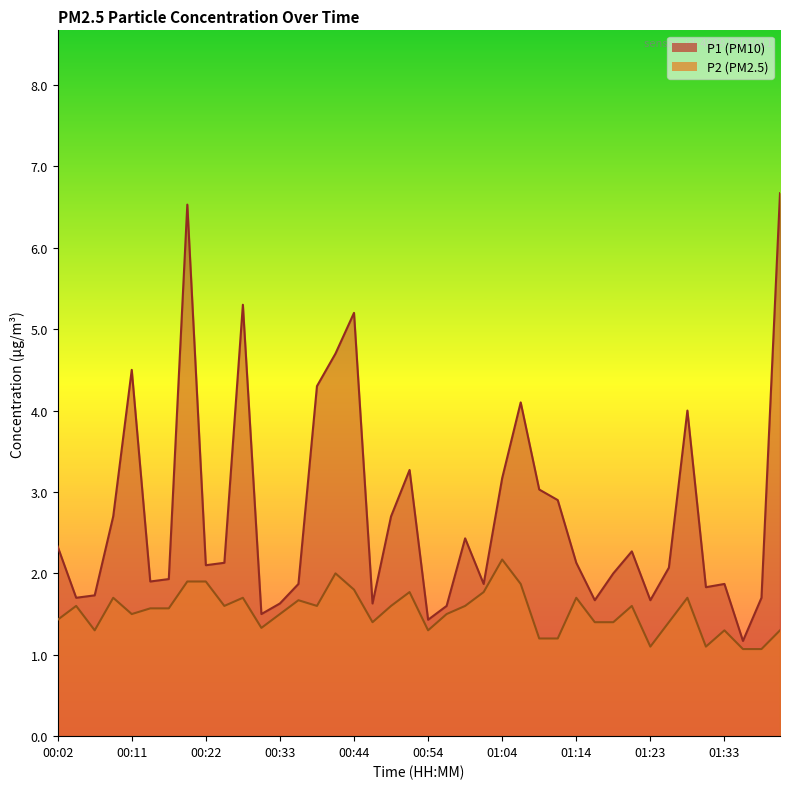

Which series has the largest range (max minus min)?

P1